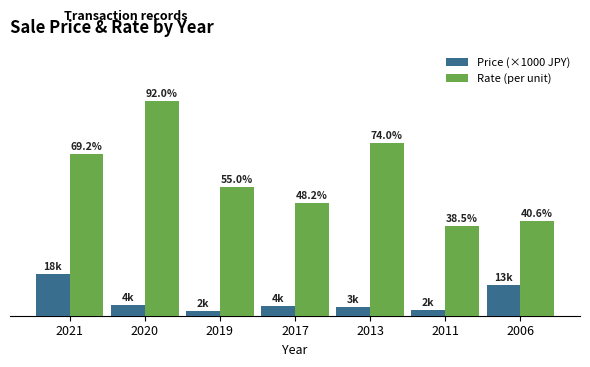

Which series has the widest spread of values?

Rate (per unit)